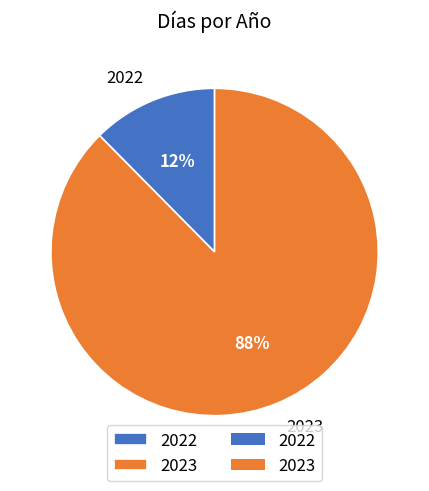

Which category has the smallest portion of the pie?

2022